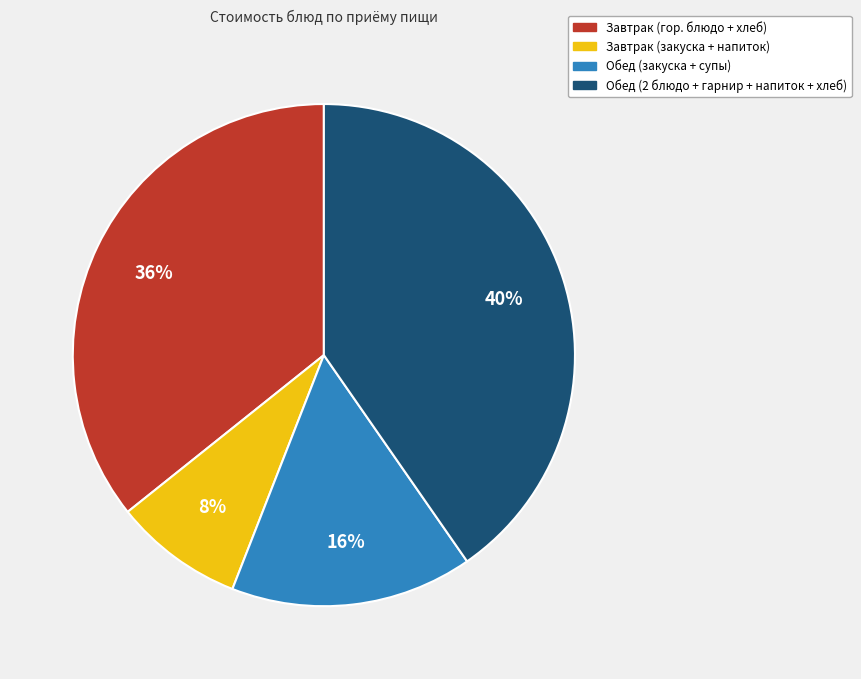

To the nearest percent, what is the average slice percentage?

25%